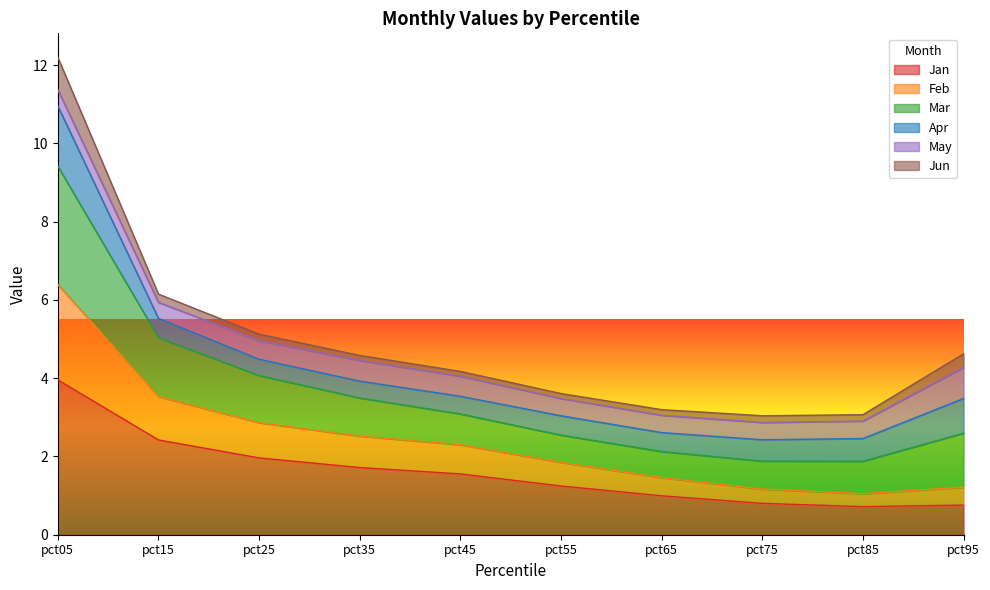

What is the total value across all series at pct35?

4.6